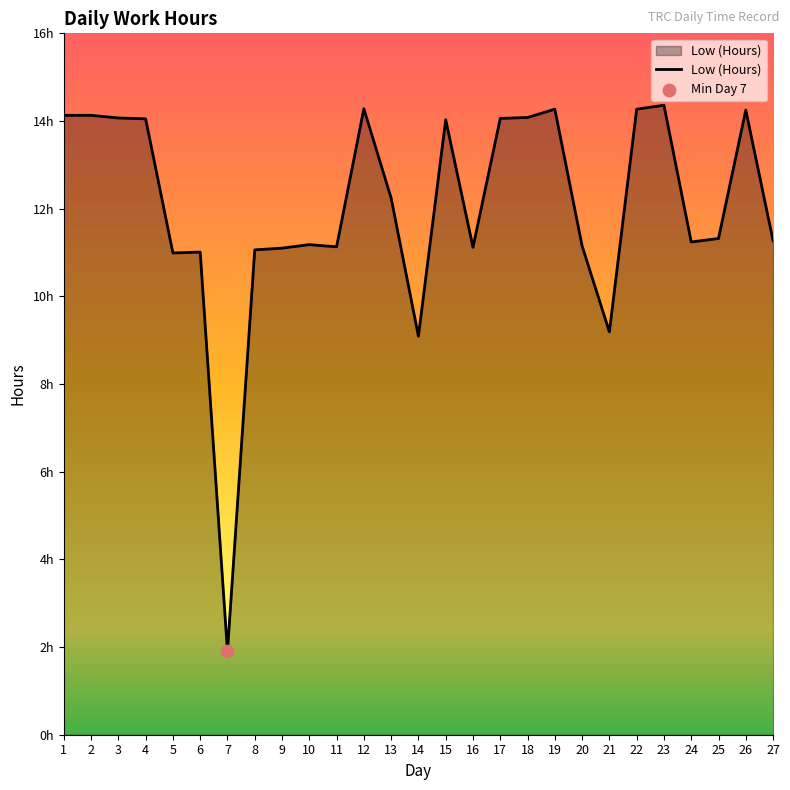

What is the change in value from 3 to 10?

-2.9